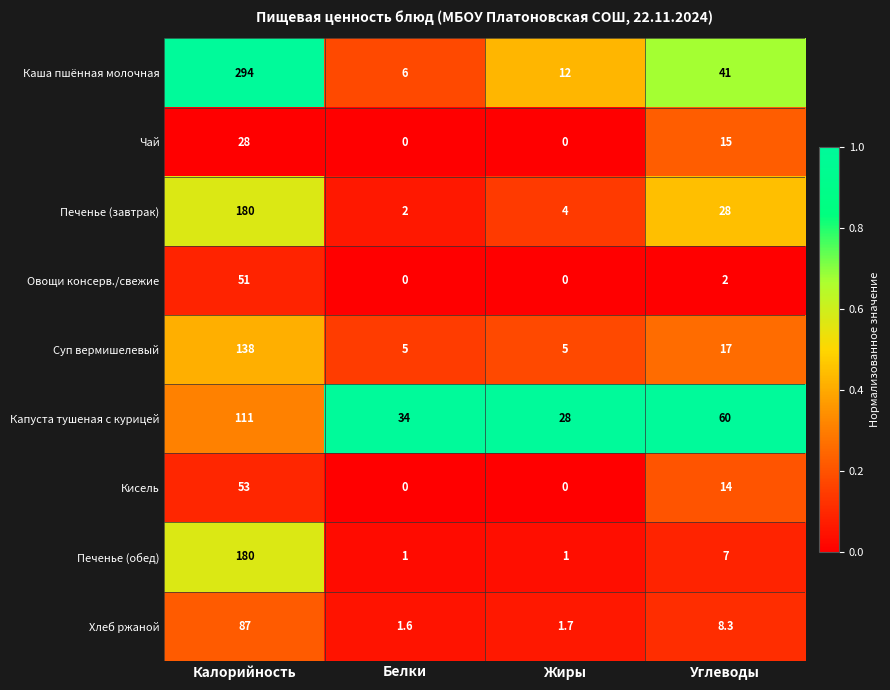

Between Калорийность and Жиры, which series saw the biggest shift?

Каша пшённая молочная